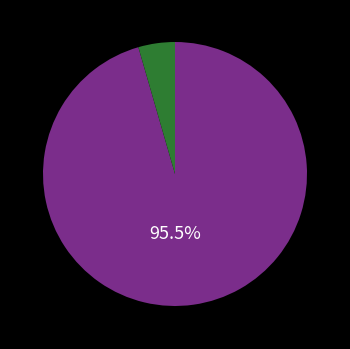

Count the number of slices in the pie.

2